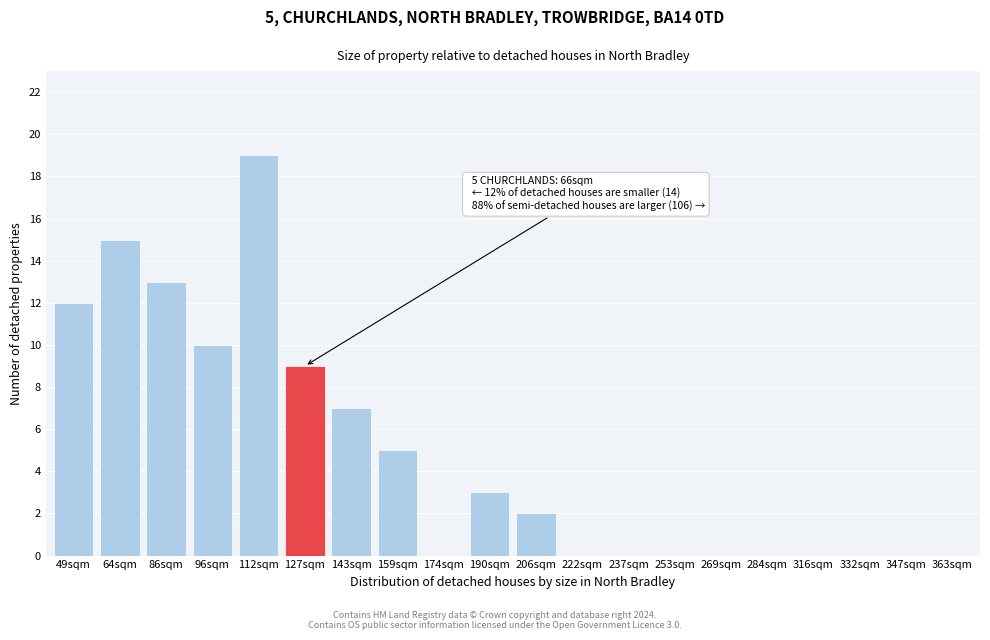

Reading left to right, transcribe all the data shown in this chart.

49sqm=12	64sqm=15	86sqm=13	96sqm=10	112sqm=19	127sqm=9	143sqm=7	159sqm=5	174sqm=0	190sqm=3	206sqm=2	222sqm=0	237sqm=0	253sqm=0	269sqm=0	284sqm=0	316sqm=0	332sqm=0	347sqm=0	363sqm=0